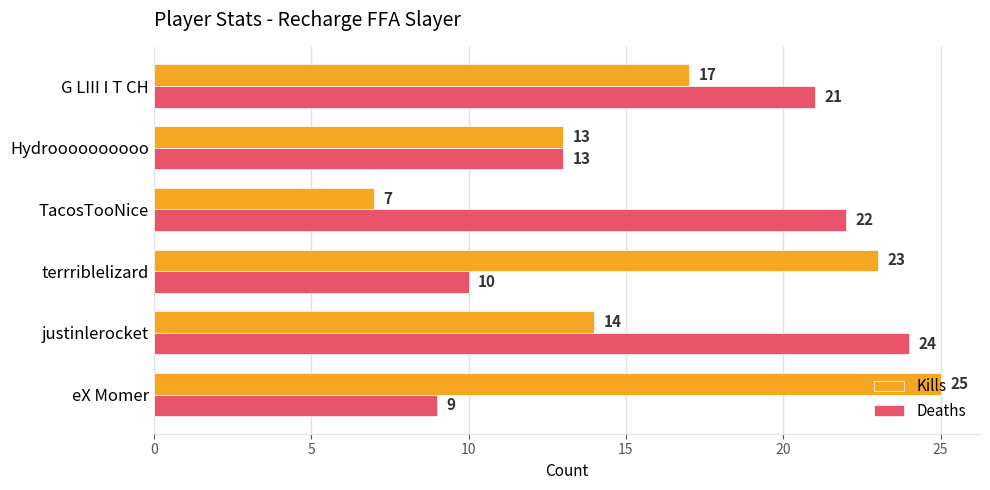

What is the difference between the Deaths values at TacosTooNice and Hydroooooooooo?

9